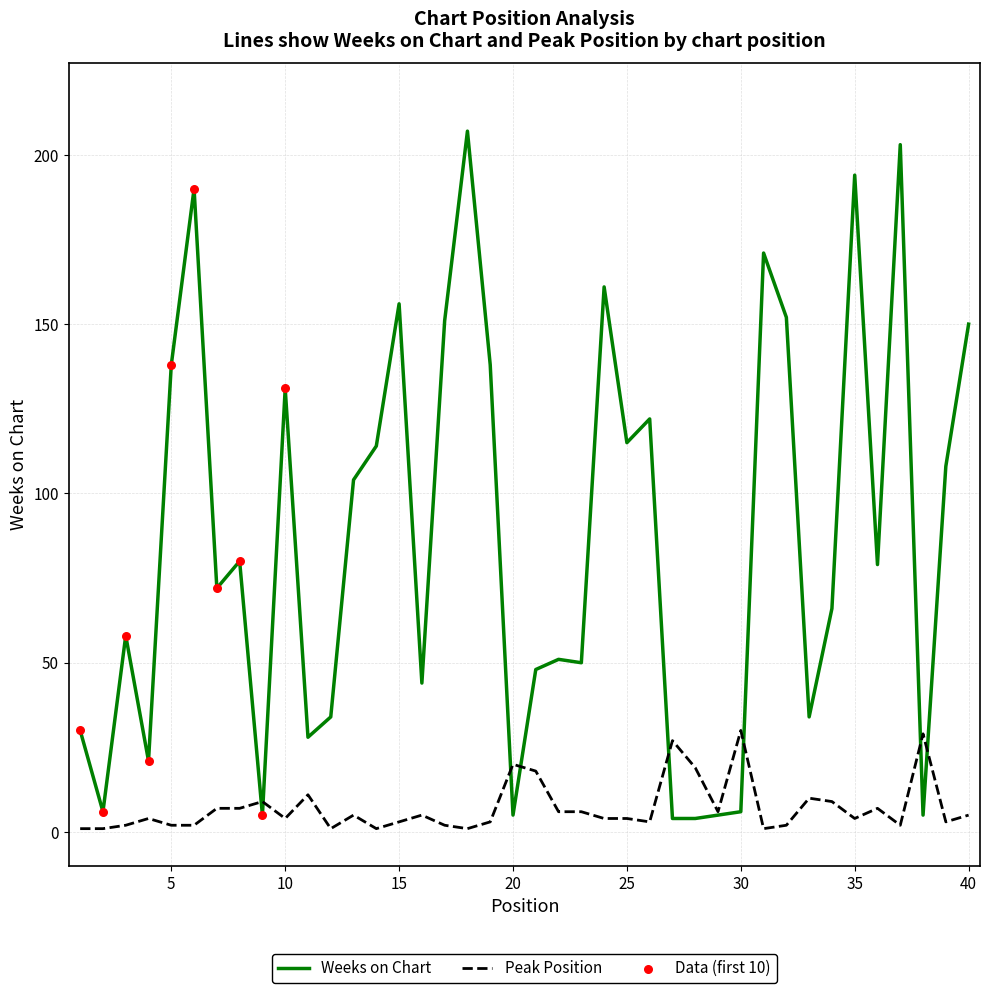

Which series has the largest total across all categories?

Weeks on Chart